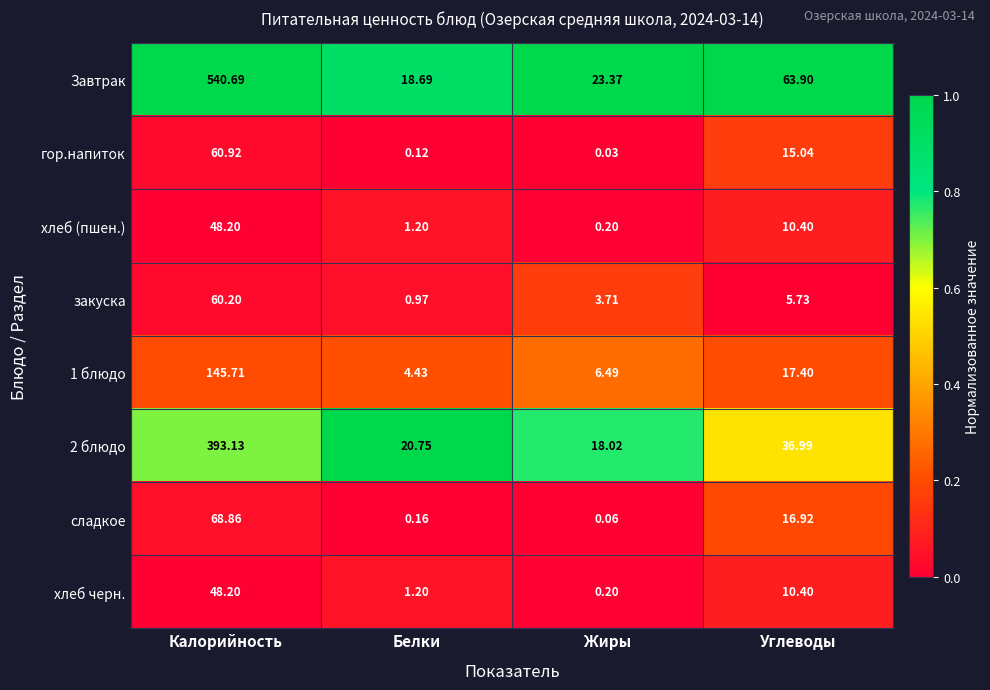

What is the maximum value shown in the chart?

540.7